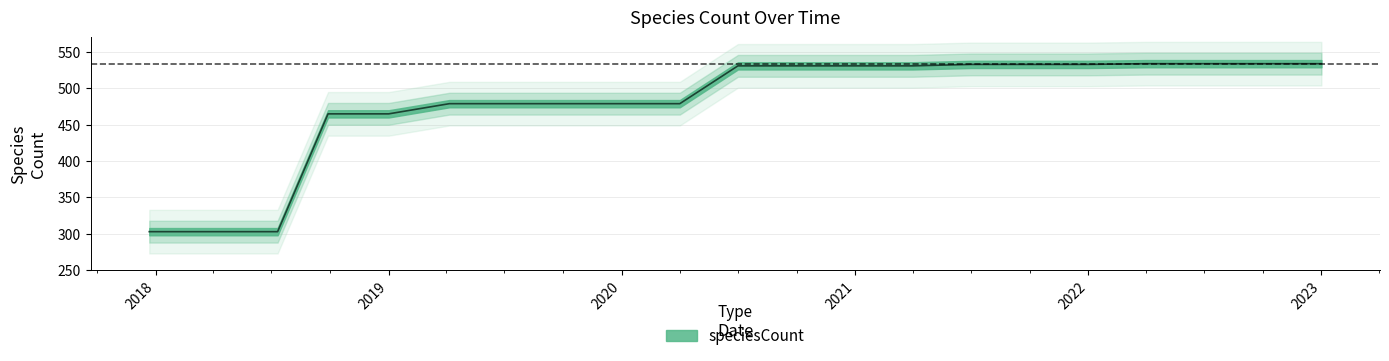

Rank the categories by value from lowest to highest.

2017-12-22, 2018-04-09, 2018-07-11, 2018-09-28, 2019-01-01, 2019-04-06, 2019-07-01, 2019-10-09, 2020-01-01, 2020-04-01, 2020-07-01, 2020-10-01, 2021-01-01, 2021-04-01, 2021-07-01, 2021-10-01, 2022-01-01, 2022-04-01, 2022-07-01, 2022-10-01, 2023-01-01